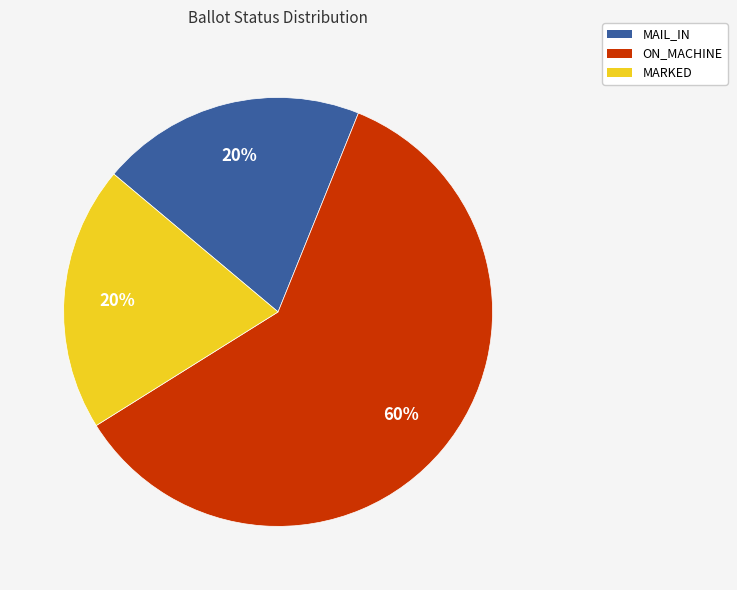

To the nearest percent, what is the combined percentage of MARKED and MAIL_IN?

40%